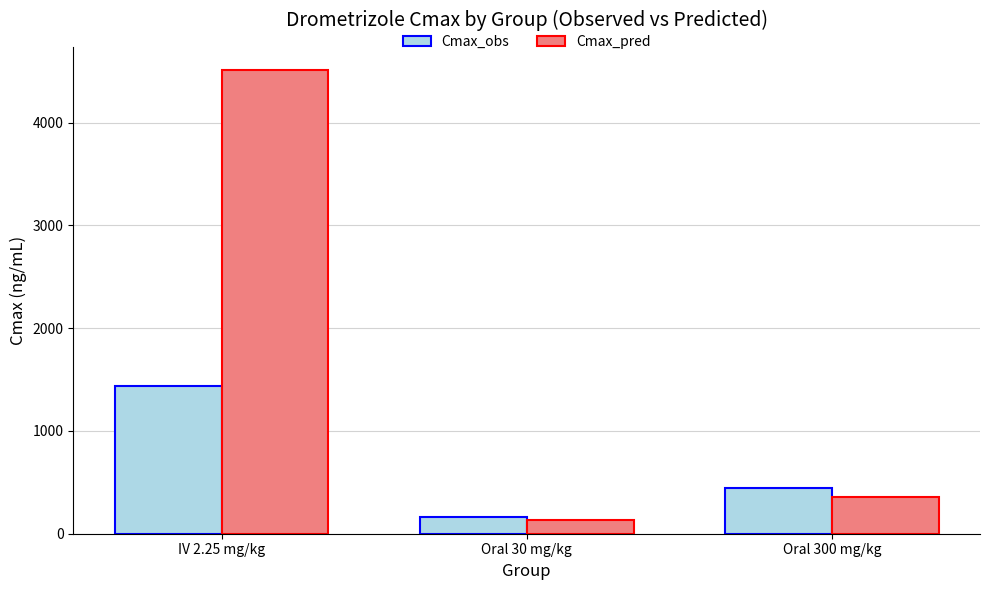

The value of Cmax_obs at Oral 30 mg/kg is 165. True or false?

True